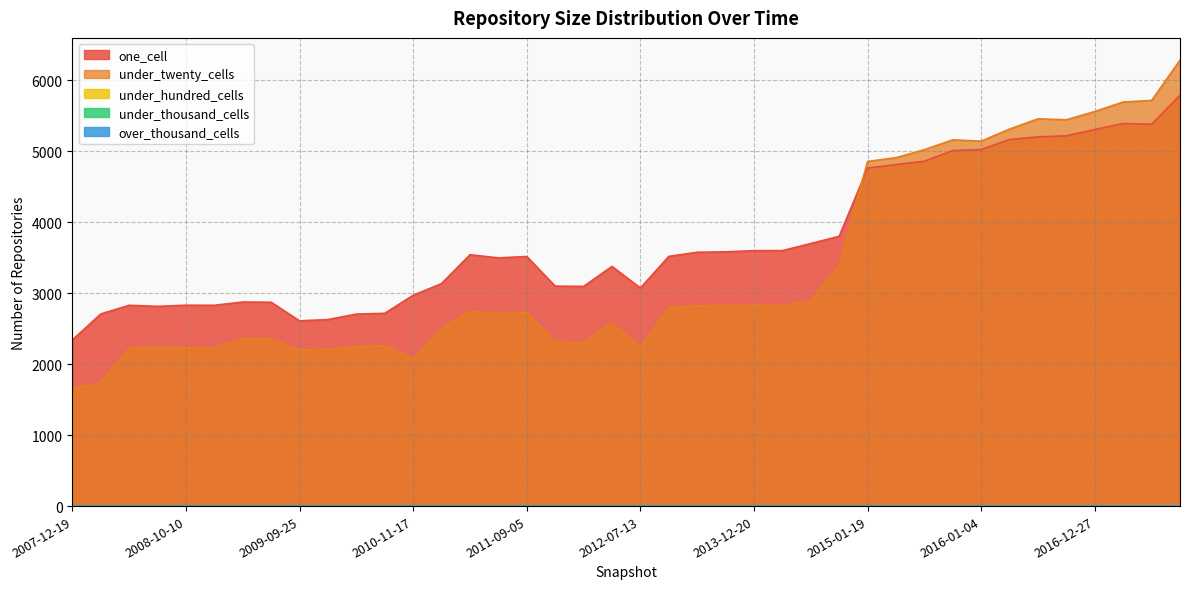

What is the difference between the second highest and minimum values in the one_cell series?

3048